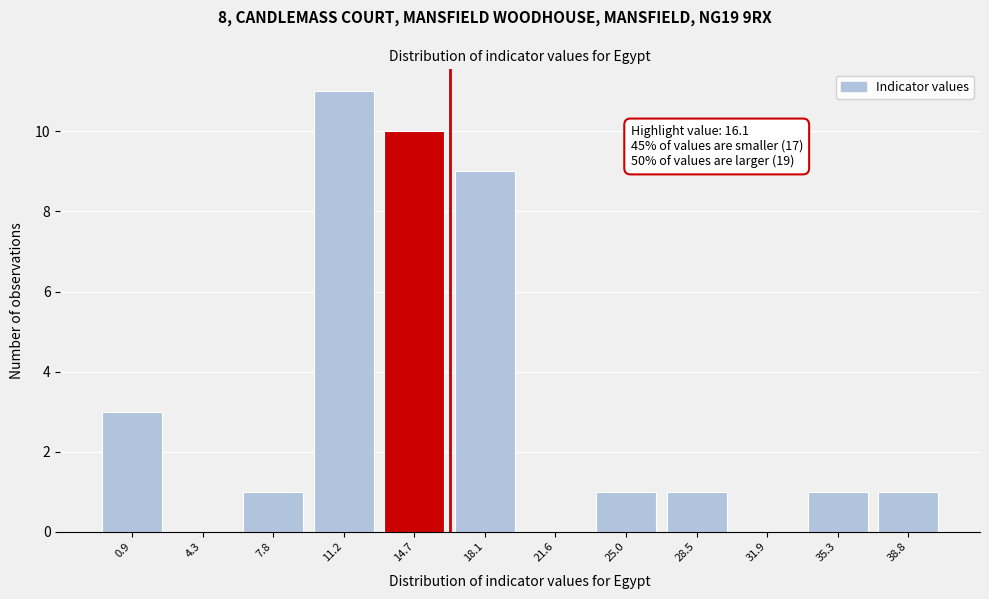

Reading left to right, transcribe all the data shown in this chart.

0.9=3	4.3=0	7.8=1	11.2=11	14.7=10	18.1=9	21.6=0	25.0=1	28.5=1	31.9=0	35.3=1	38.8=1